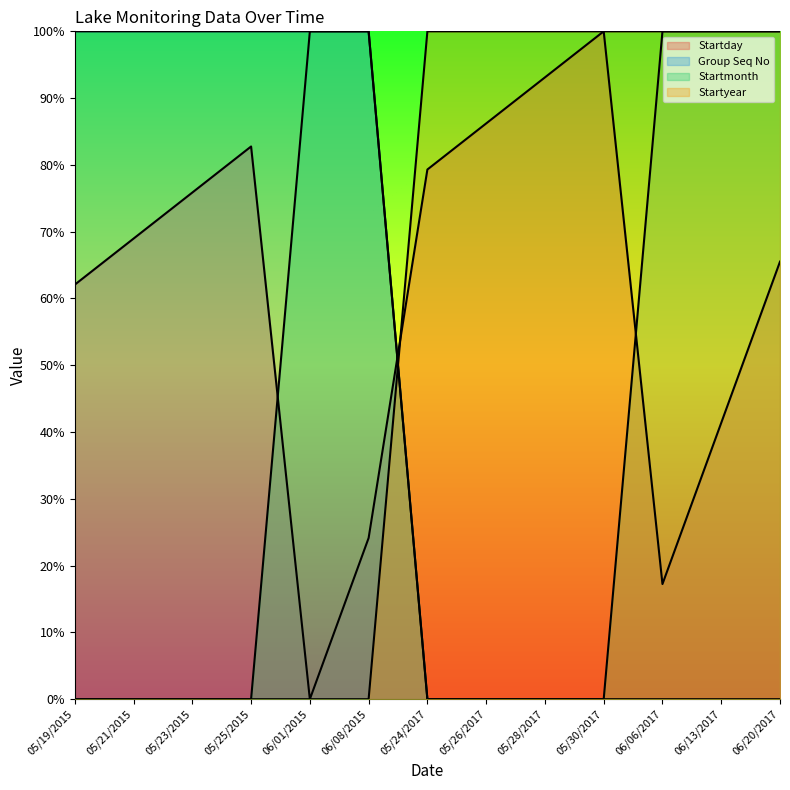

Reading right to left, list all the values displayed in this chart.

Startday: 06/20/2017=65.5	06/13/2017=41.4	06/06/2017=17.2	05/30/2017=100.0	05/28/2017=93.1	05/26/2017=86.2	05/24/2017=79.3	06/08/2015=24.1	06/01/2015=0.0	05/25/2015=82.8	05/23/2015=75.9	05/21/2015=69.0	05/19/2015=62.1
Group Seq No: 06/20/2017=0.0	06/13/2017=0.0	06/06/2017=0.0	05/30/2017=0.0	05/28/2017=0.0	05/26/2017=0.0	05/24/2017=0.0	06/08/2015=100.0	06/01/2015=100.0	05/25/2015=100.0	05/23/2015=100.0	05/21/2015=100.0	05/19/2015=100.0
Startmonth: 06/20/2017=100.0	06/13/2017=100.0	06/06/2017=100.0	05/30/2017=0.0	05/28/2017=0.0	05/26/2017=0.0	05/24/2017=0.0	06/08/2015=100.0	06/01/2015=100.0	05/25/2015=0.0	05/23/2015=0.0	05/21/2015=0.0	05/19/2015=0.0
Startyear: 06/20/2017=100.0	06/13/2017=100.0	06/06/2017=100.0	05/30/2017=100.0	05/28/2017=100.0	05/26/2017=100.0	05/24/2017=100.0	06/08/2015=0.0	06/01/2015=0.0	05/25/2015=0.0	05/23/2015=0.0	05/21/2015=0.0	05/19/2015=0.0